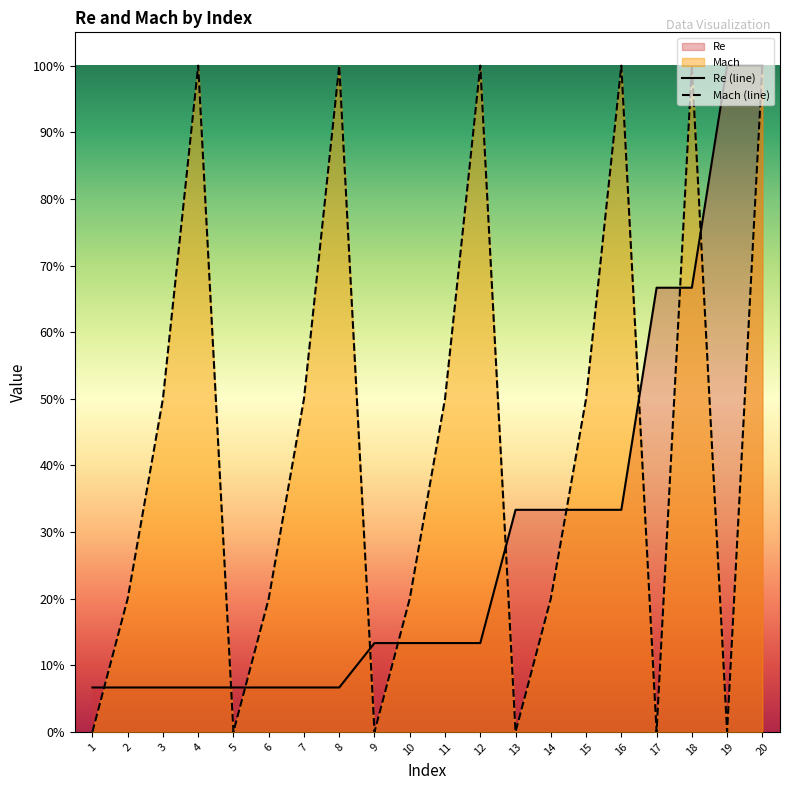

True or false: Re (line) has a value of 0.1 at 7.

True